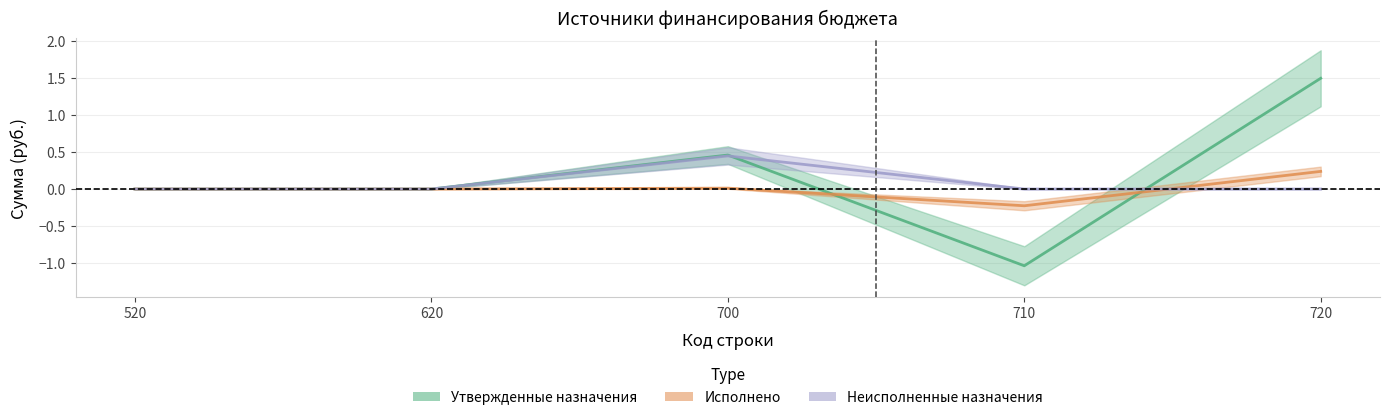

How many lines are shown in the chart?

3